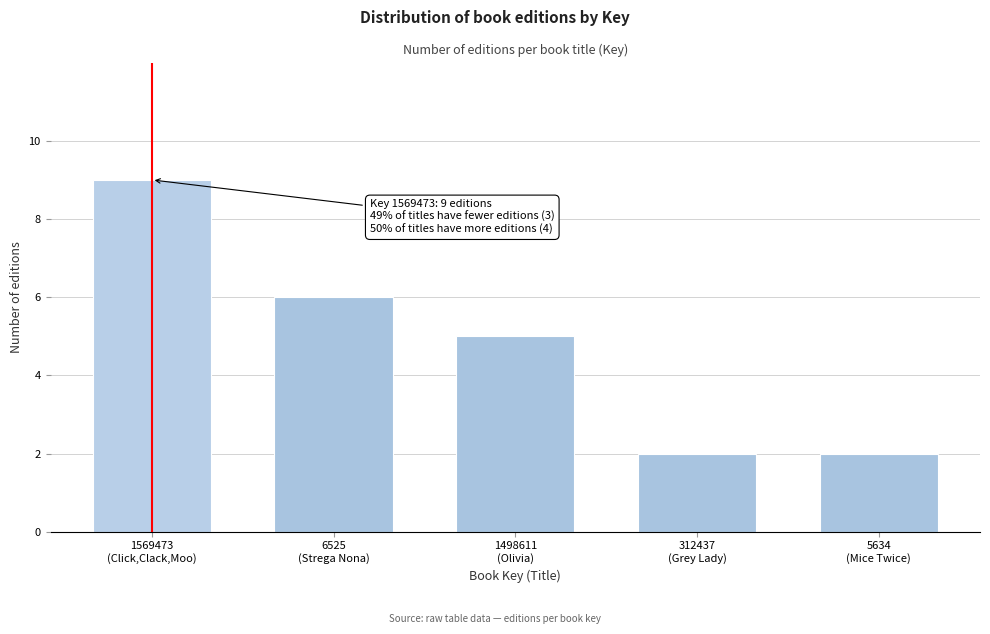

Reading left to right, list all the values displayed in this chart.

9	6	5	2	2